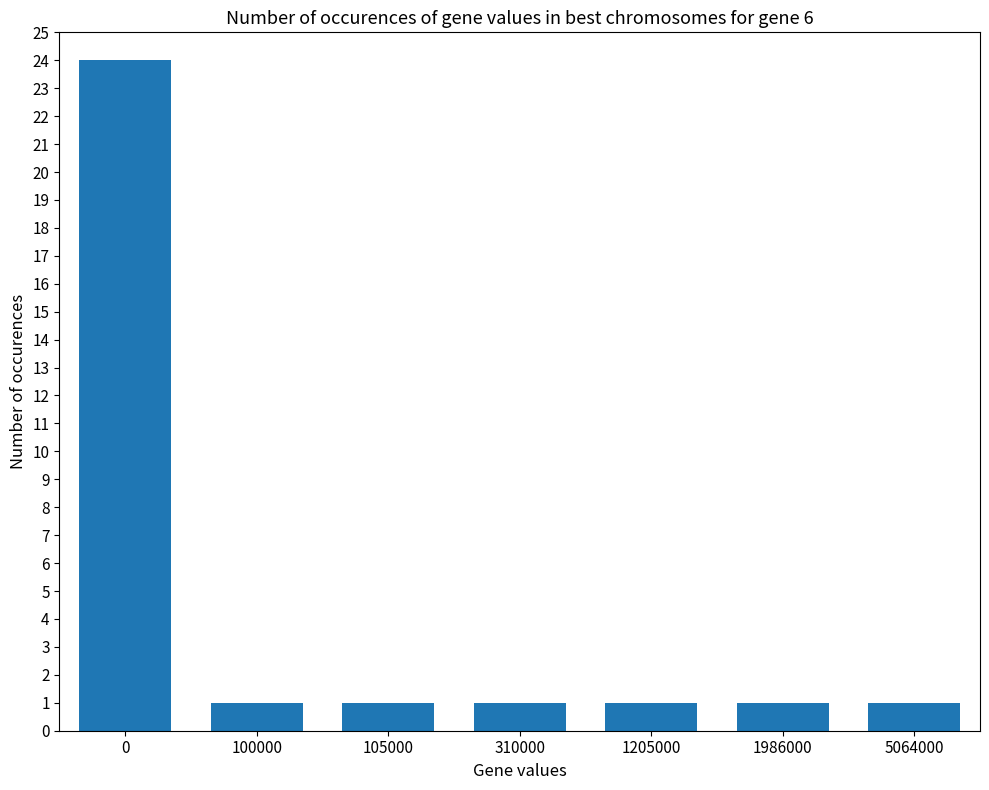

How many distinct data groups are displayed?

1